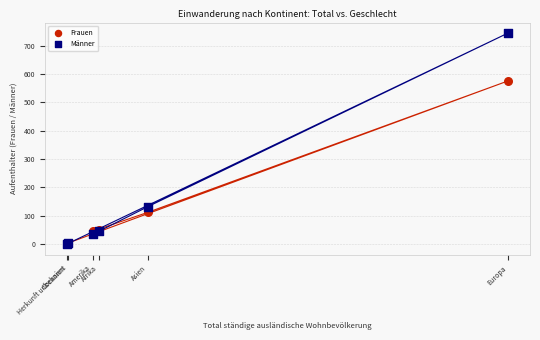

Across all series, what Y value is closest to 372?

576